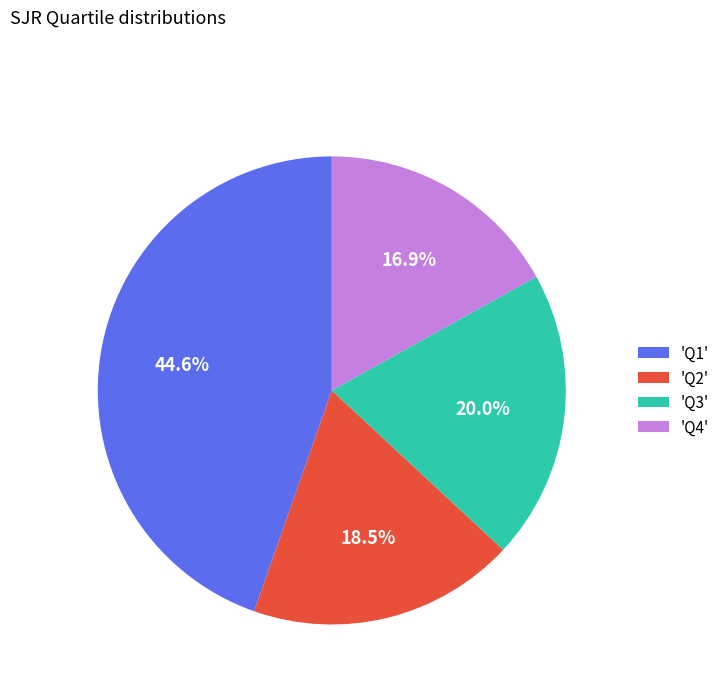

Which has a higher value, 'Q3' or 'Q4'?

'Q3'